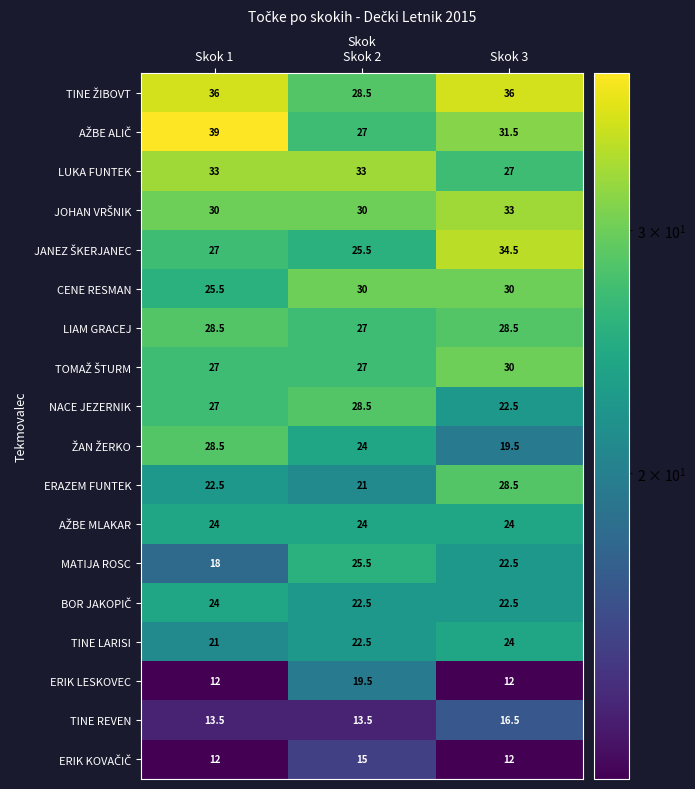

List the labels in order of ERAZEM FUNTEK value, largest first.

Skok 3, Skok 1, Skok 2